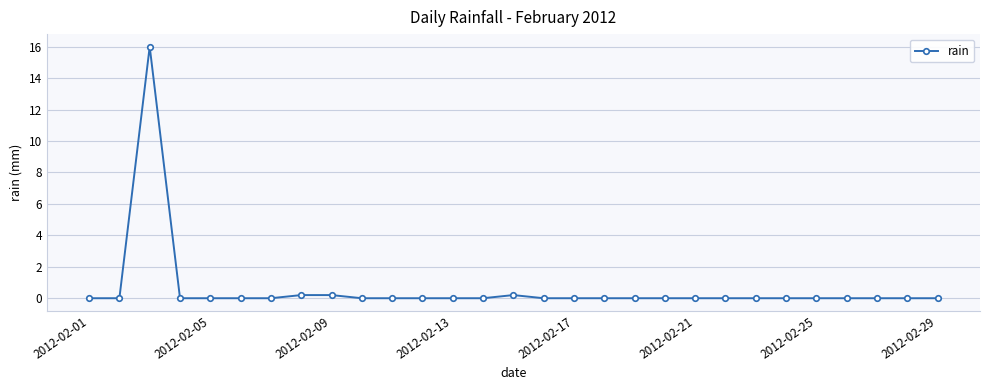

Does the chart display data point markers on the line(s)?

Yes